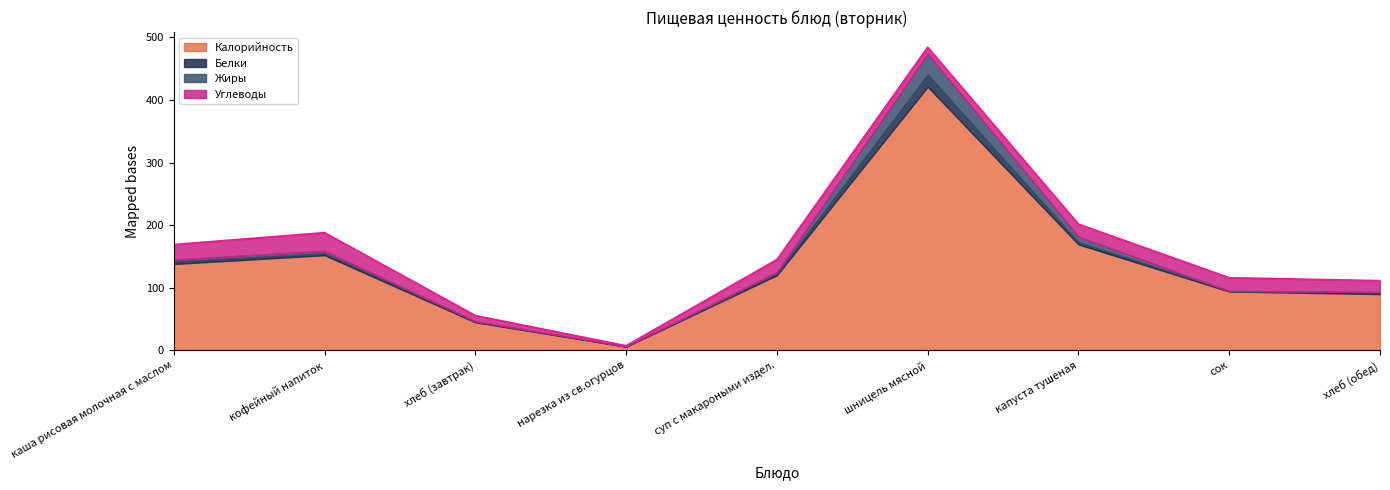

Which has a higher value, хлеб (обед) or шницель мясной?

шницель мясной